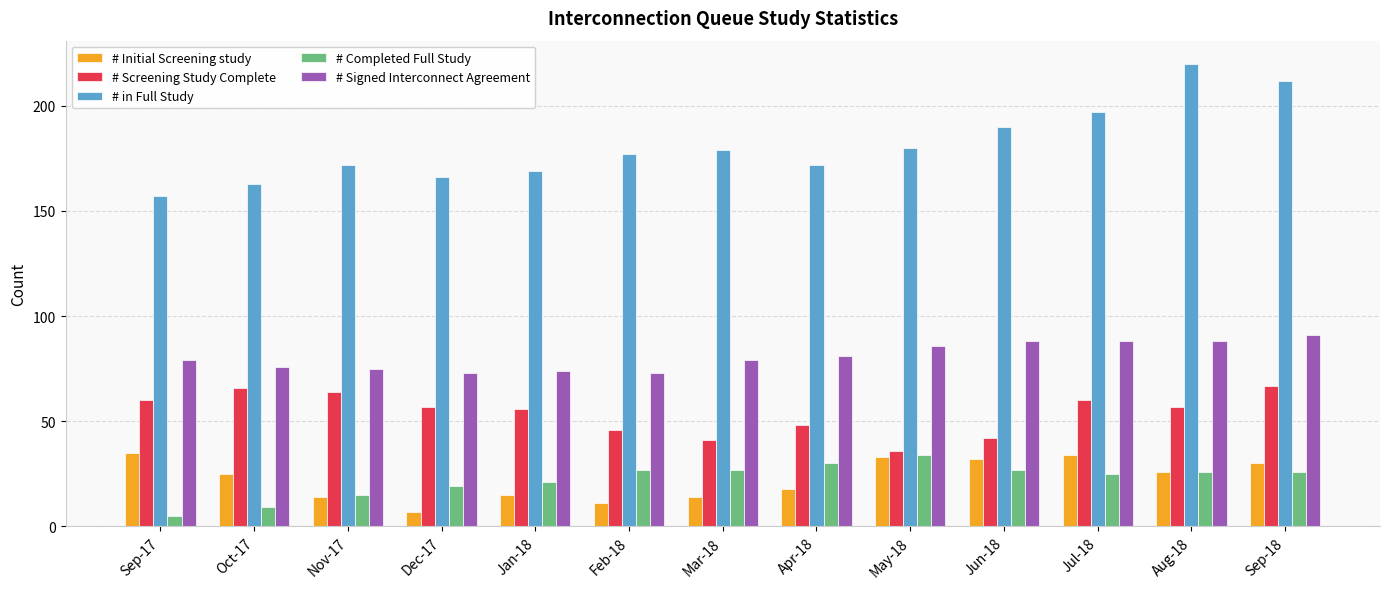

What is the maximum value for # Screening Study Complete?

67